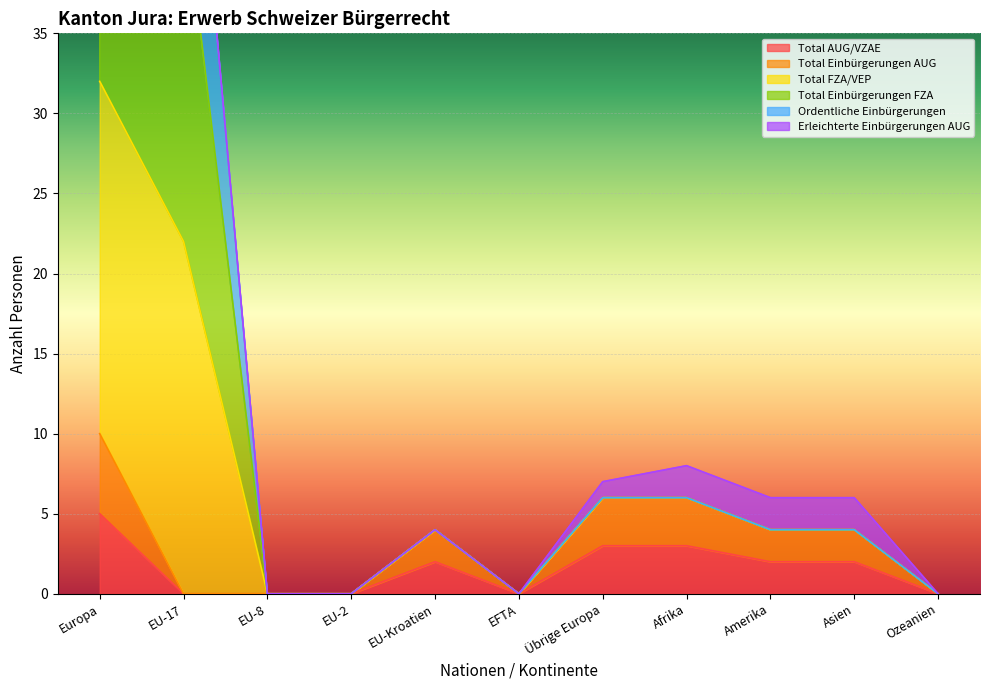

What is the maximum value for Total AUG/VZAE?

5